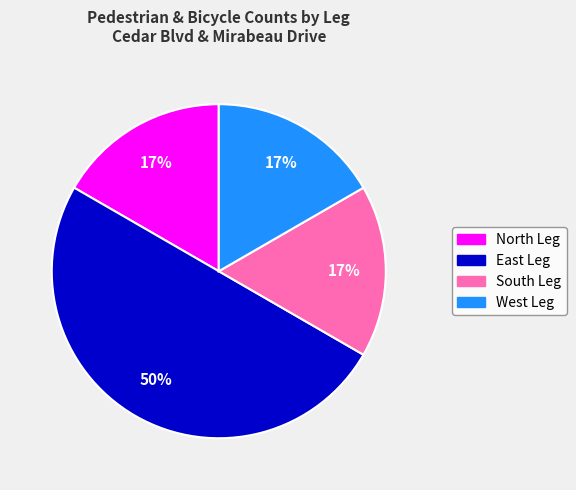

Count the number of slices in the pie.

4